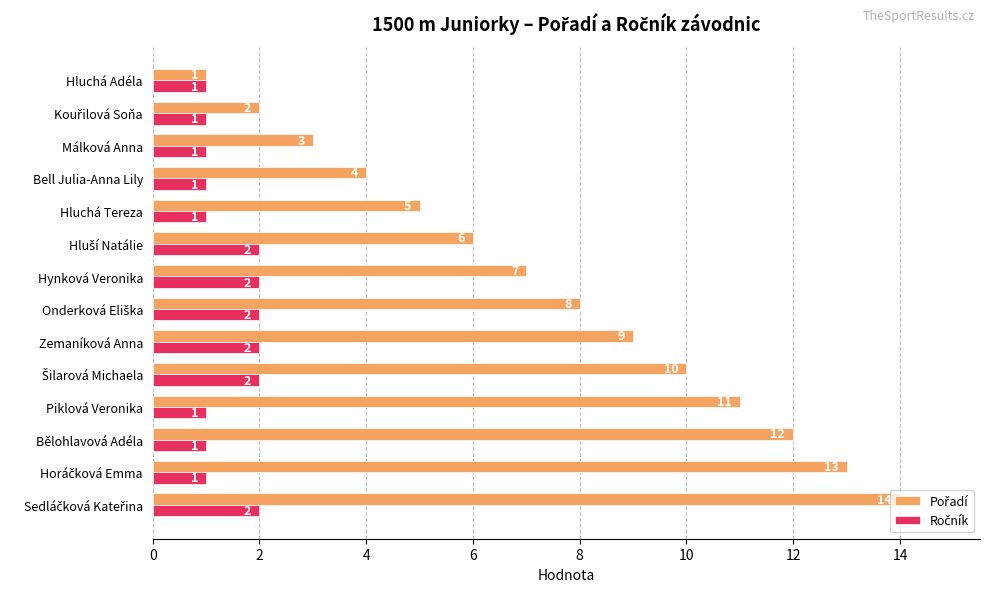

What is the difference between the highest and lowest values at Zemaníková Anna?

7